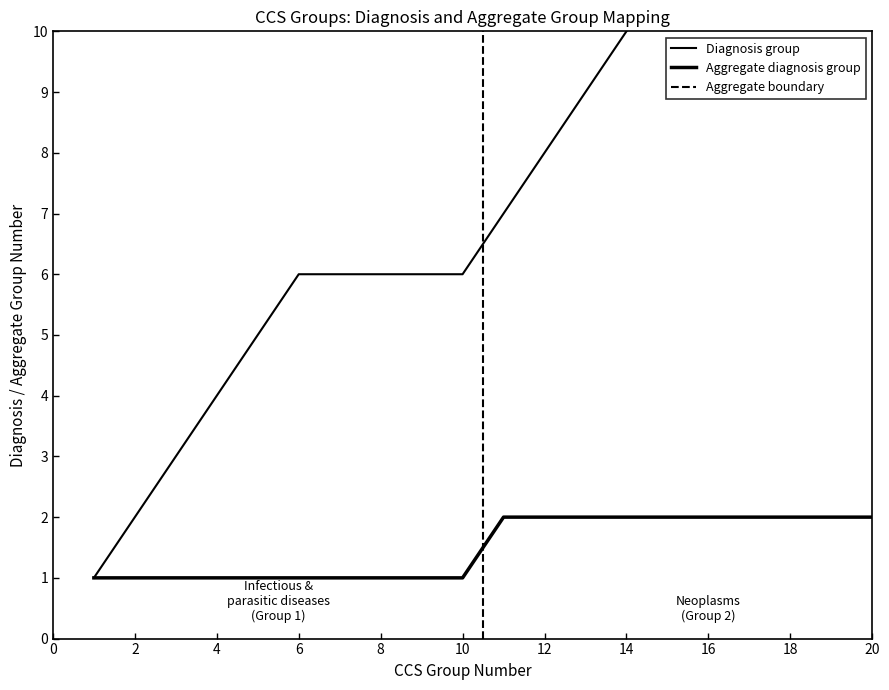

What is the average value of the Neoplasms series?

2